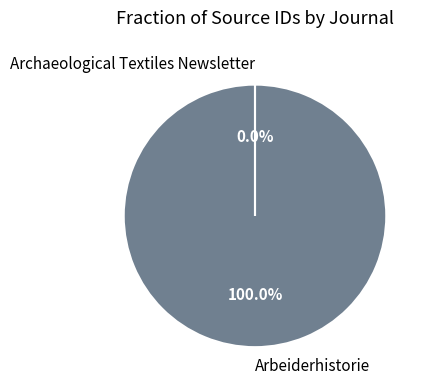

Which slice represents more than half of the pie?

Arbeiderhistorie